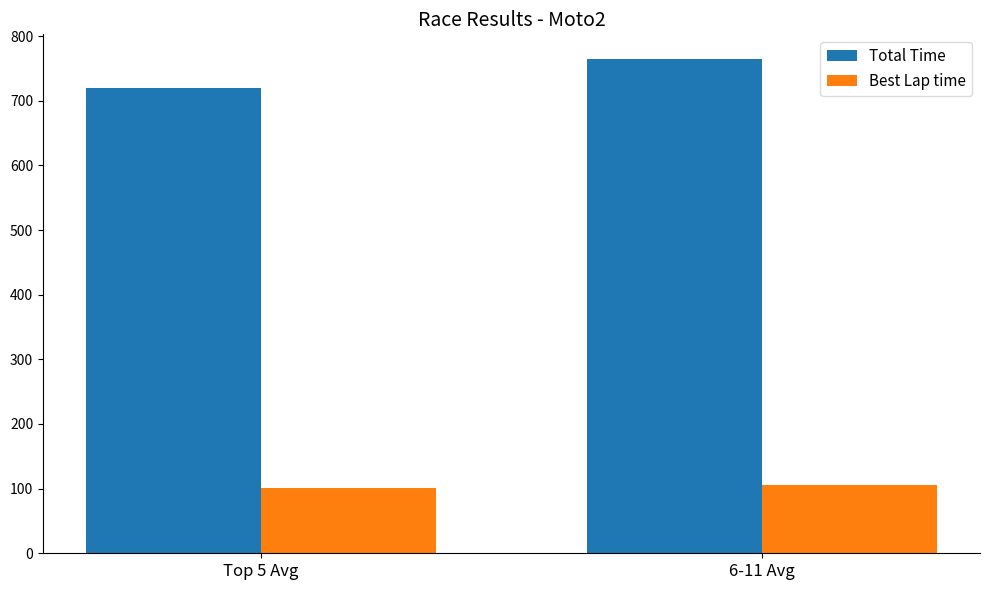

True or false: Total Time has a value of 764.6 at 6-11 Avg.

True